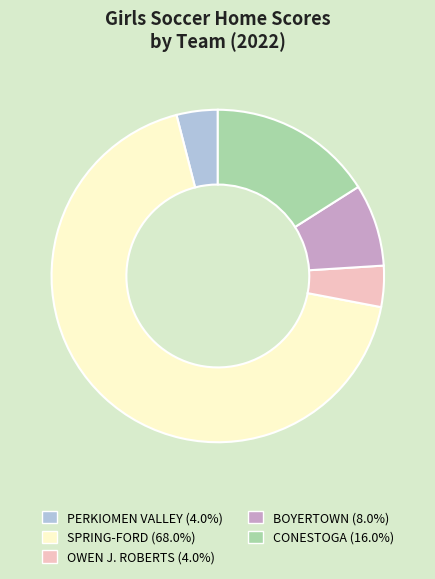

Is there any slice that represents more than half of the pie?

Yes